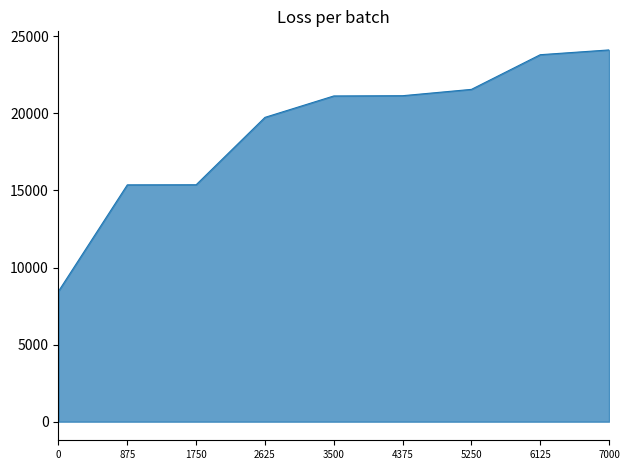

What is the average value?

18966